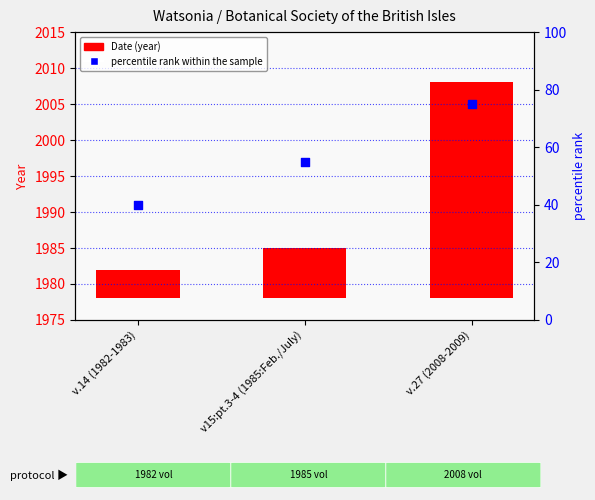

At which category is the sum across all series the highest?

v.27 (2008-2009)